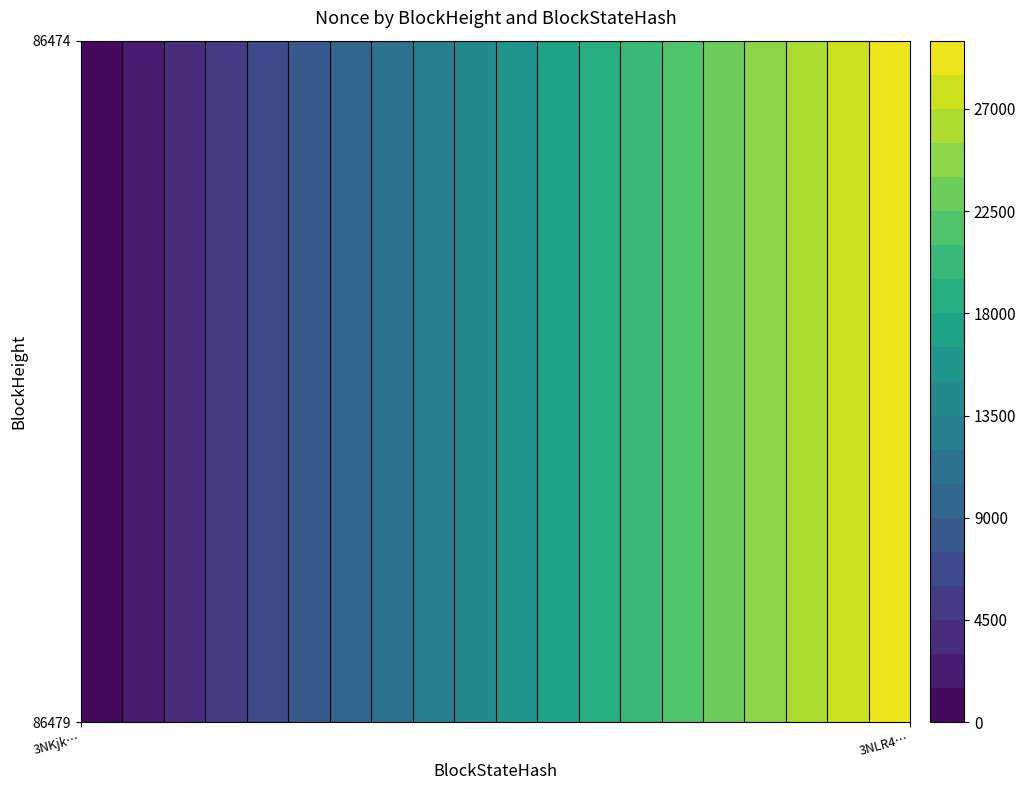

True or false: 86479 has a value of 49827 at 1.

False